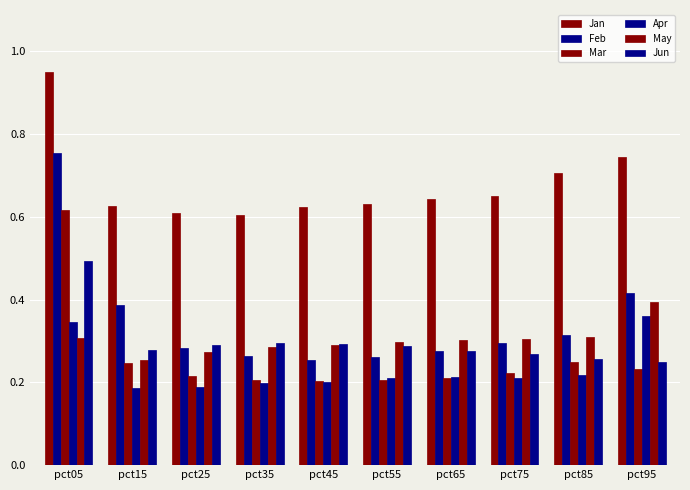

At which category is the sum across all series the highest?

pct05